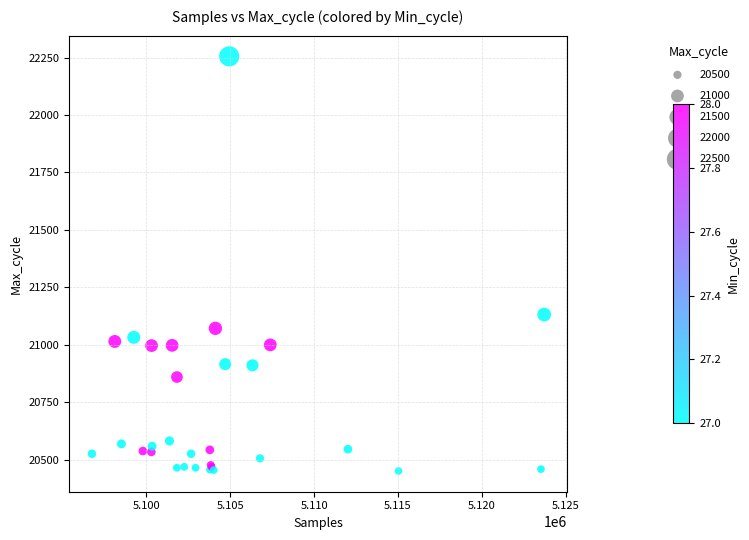

What Y value in the scatter plot is closest to 21352?

21131